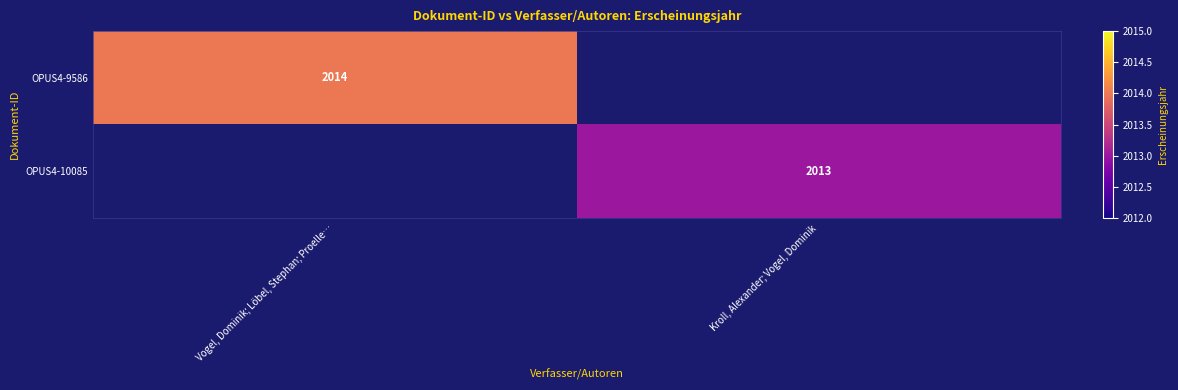

Is it true that OPUS4-10085 equals 1022 at Kroll, Alexander; Vogel, Dominik?

False